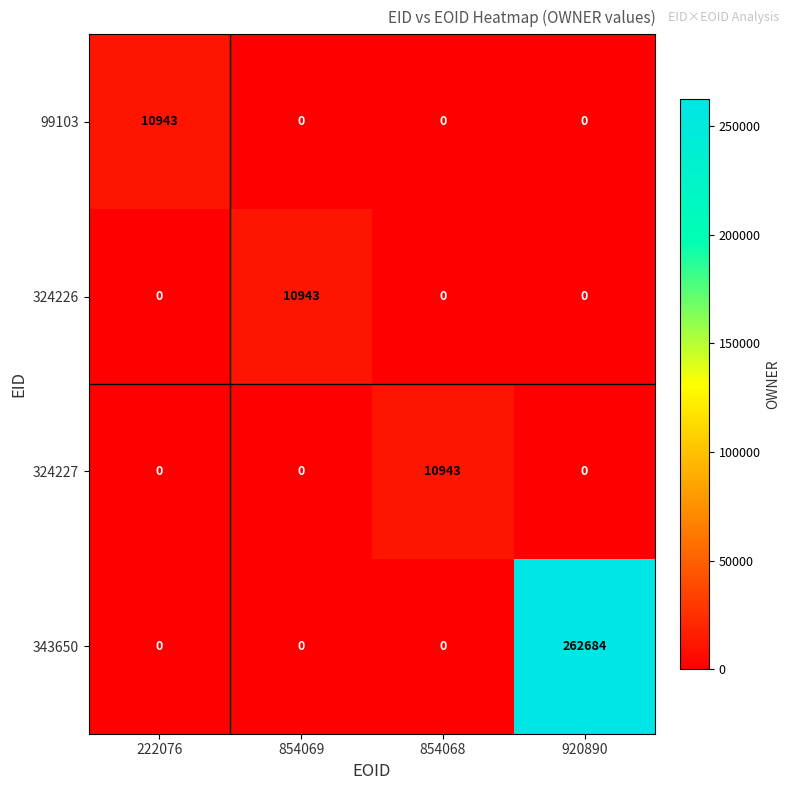

How many values in the 324227 series exceed 0?

1